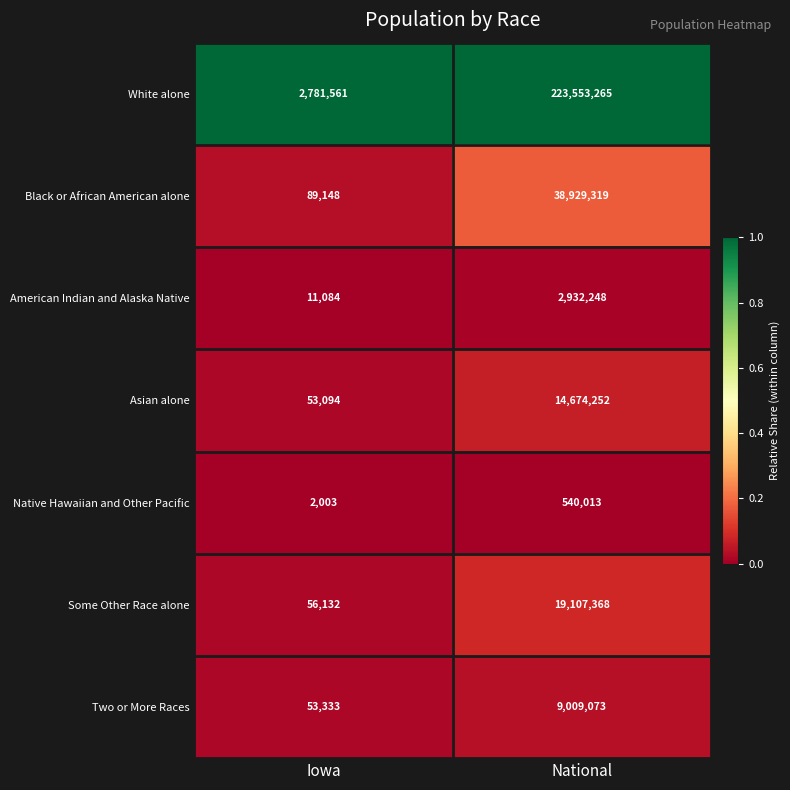

What is the sum of the Two or More Races values at National and Iowa?

9062406